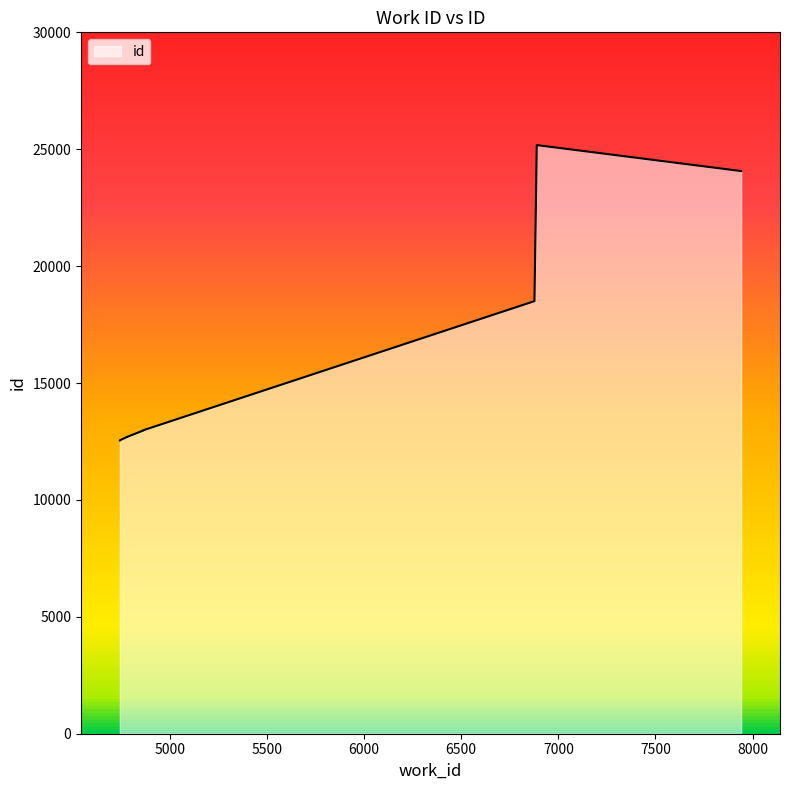

The chart shows a value of 12694 at 4780. True or false?

True